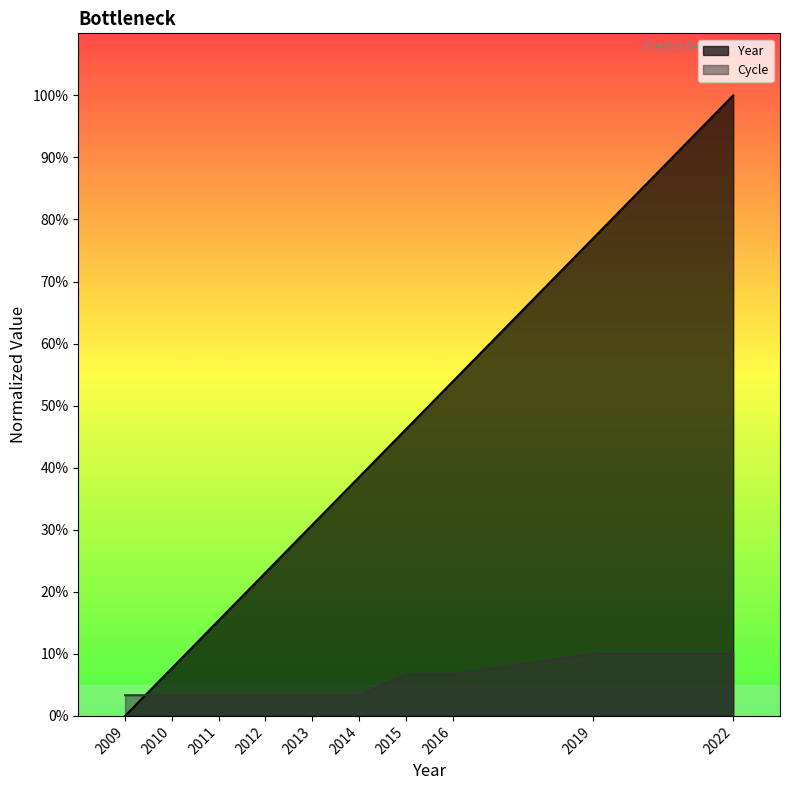

Which series ends up on top after the final intersection of Year and Cycle?

Year